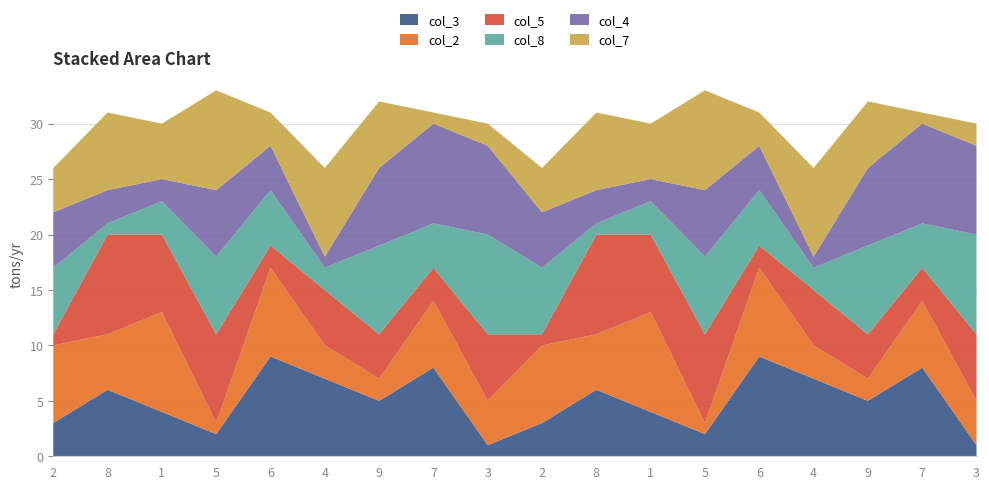

Reading right to left, list all the values displayed in this chart.

col_3: 1	8	5	7	9	2	4	6	3	1	8	5	7	9	2	4	6	3
col_2: 4	6	2	3	8	1	9	5	7	4	6	2	3	8	1	9	5	7
col_5: 6	3	4	5	2	8	7	9	1	6	3	4	5	2	8	7	9	1
col_8: 9	4	8	2	5	7	3	1	6	9	4	8	2	5	7	3	1	6
col_4: 8	9	7	1	4	6	2	3	5	8	9	7	1	4	6	2	3	5
col_7: 2	1	6	8	3	9	5	7	4	2	1	6	8	3	9	5	7	4